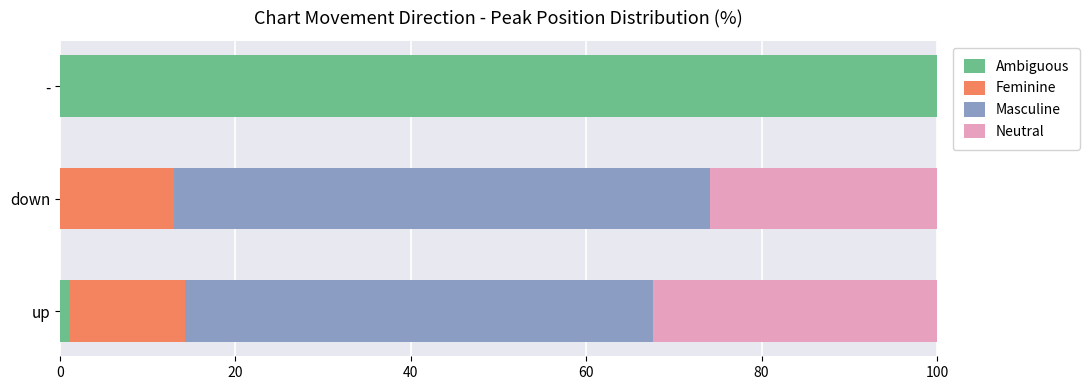

Which category has the highest value in the Ambiguous series?

-